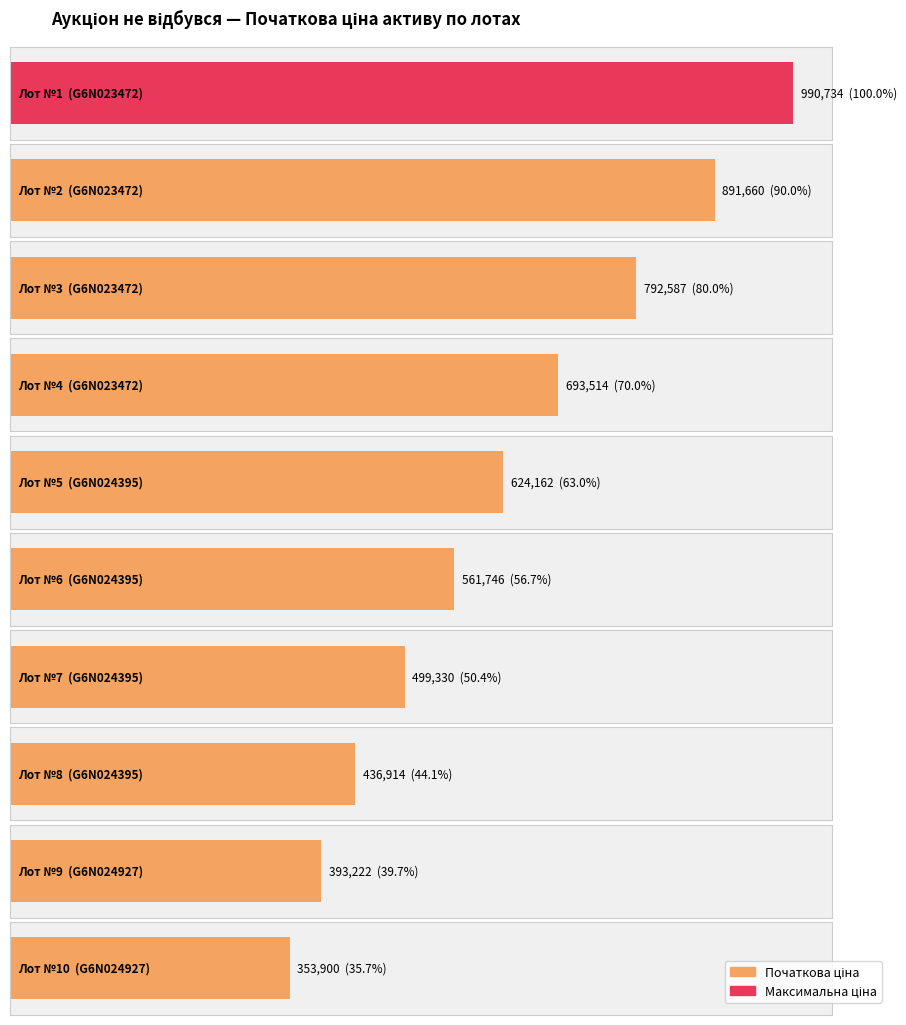

True or false: the data shows 353900.0 at 10.

True